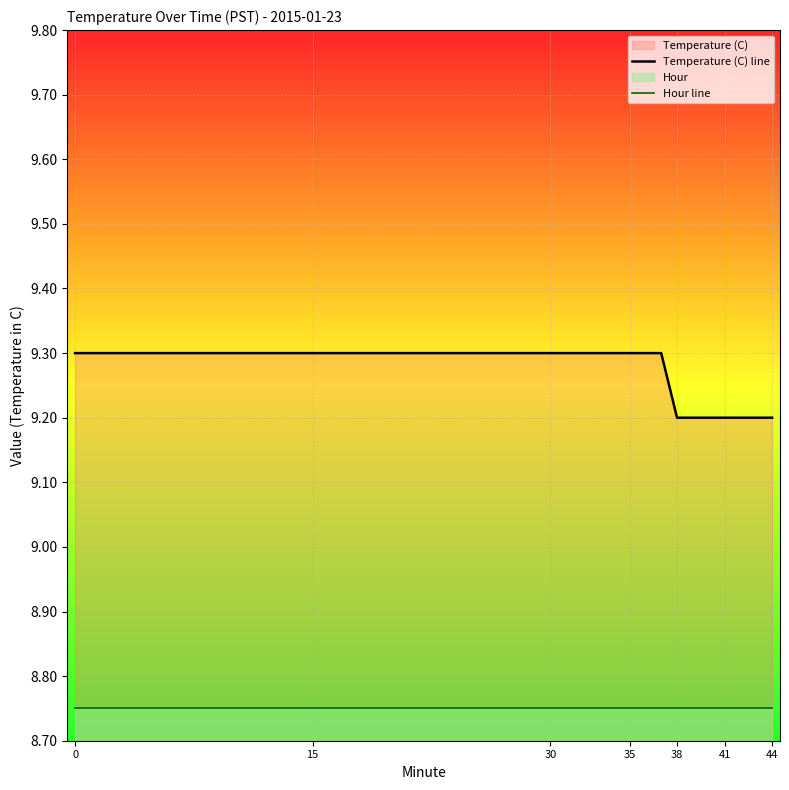

Which series has the widest spread of values?

Temperature (C) line